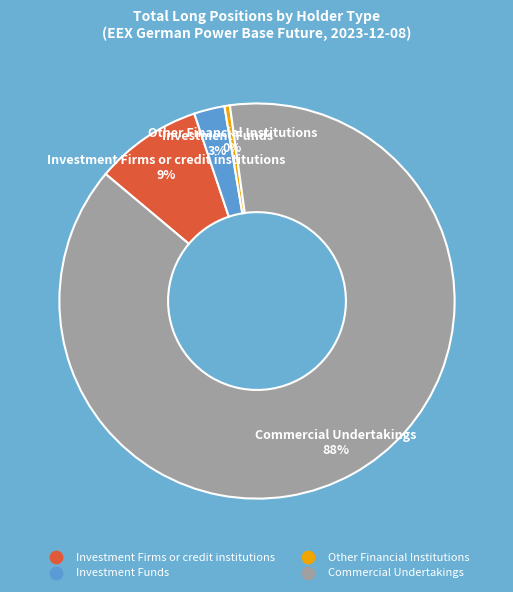

The Other Financial Institutions slice represents 0% of the pie. True or false?

True